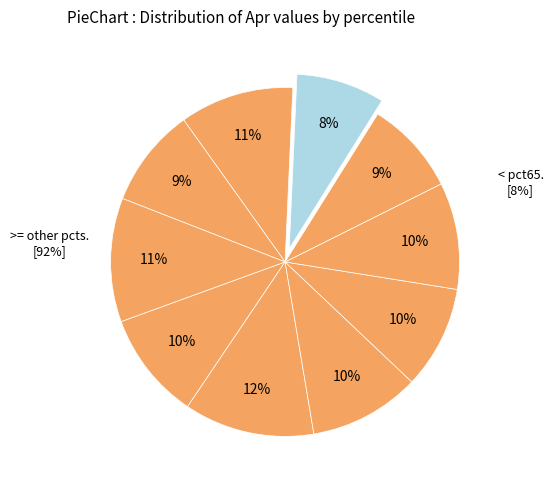

Combined, what portion of the pie is pct95 and pct85?

20.7%